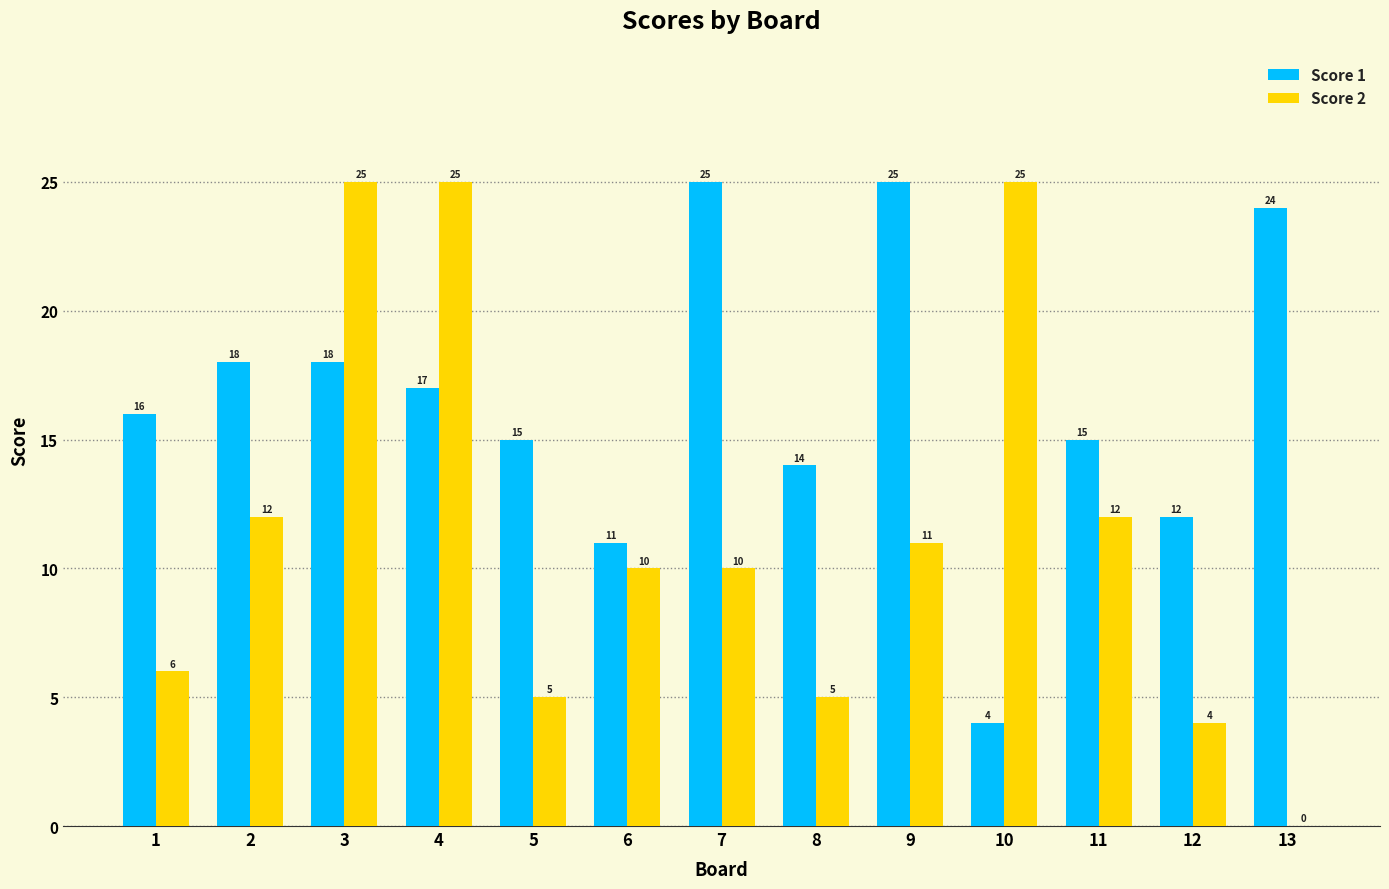

Reading left to right, list all the values displayed in this chart.

Score 1: 1=16	2=18	3=18	4=17	5=15	6=11	7=25	8=14	9=25	10=4	11=15	12=12	13=24
Score 2: 1=6	2=12	3=25	4=25	5=5	6=10	7=10	8=5	9=11	10=25	11=12	12=4	13=0